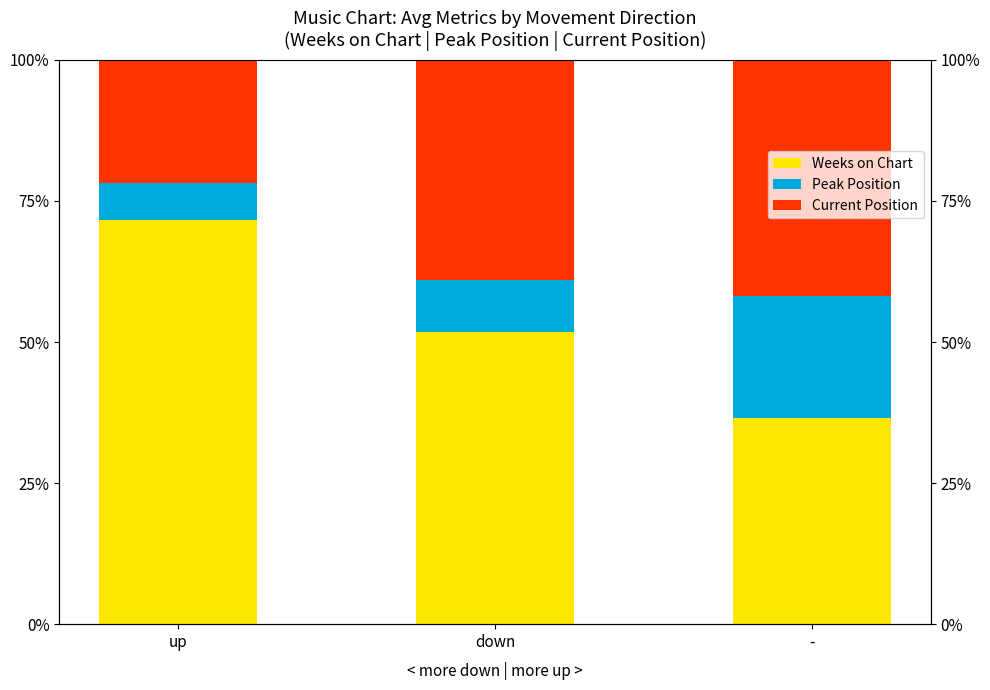

What value does the Current Position series have at up?

21.9